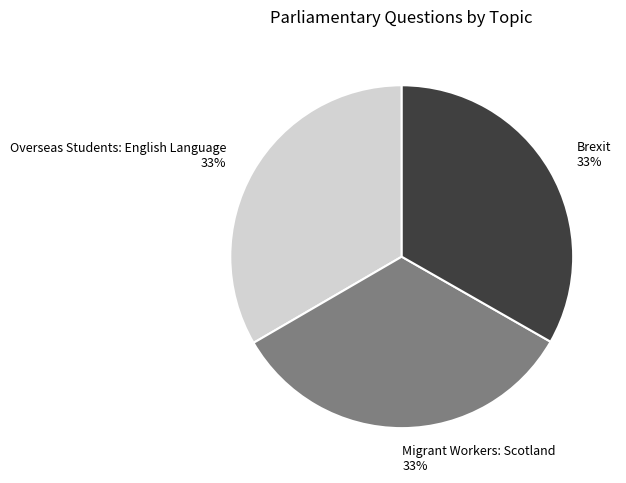

Does Migrant Workers: Scotland represent more than half of the total?

No